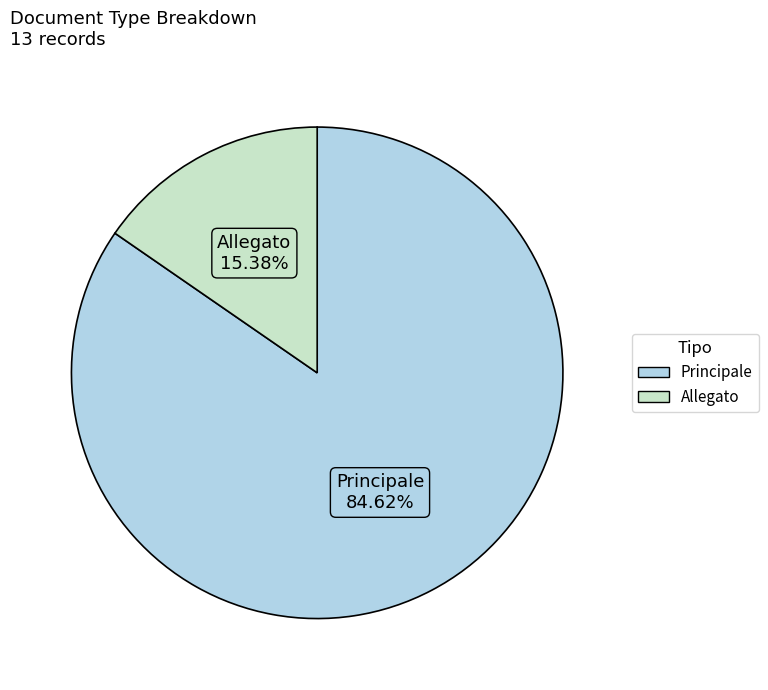

To the nearest percent, what portion does Principale represent?

85%